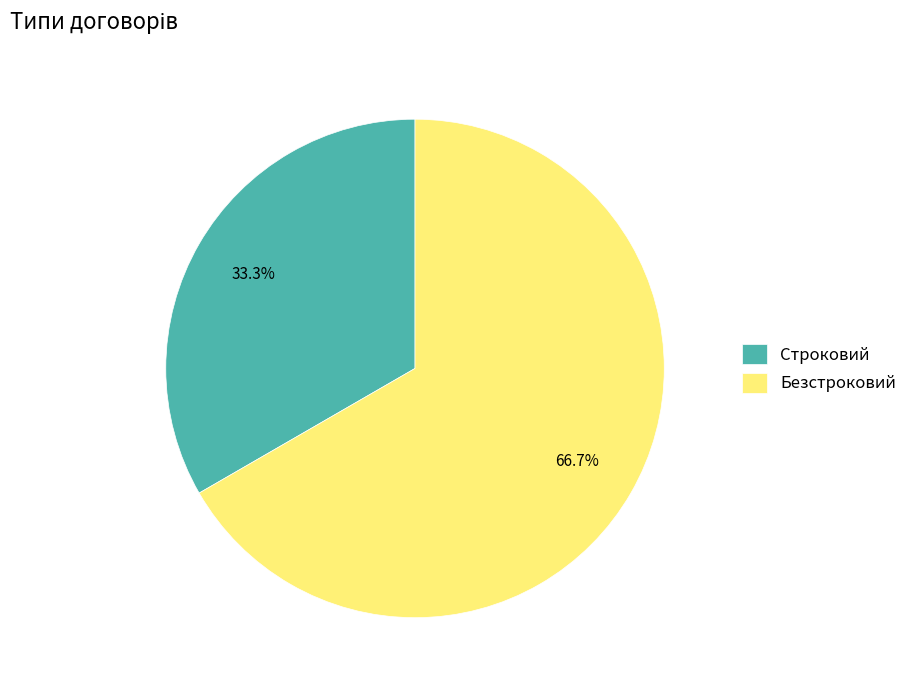

Count the number of slices in the pie.

2